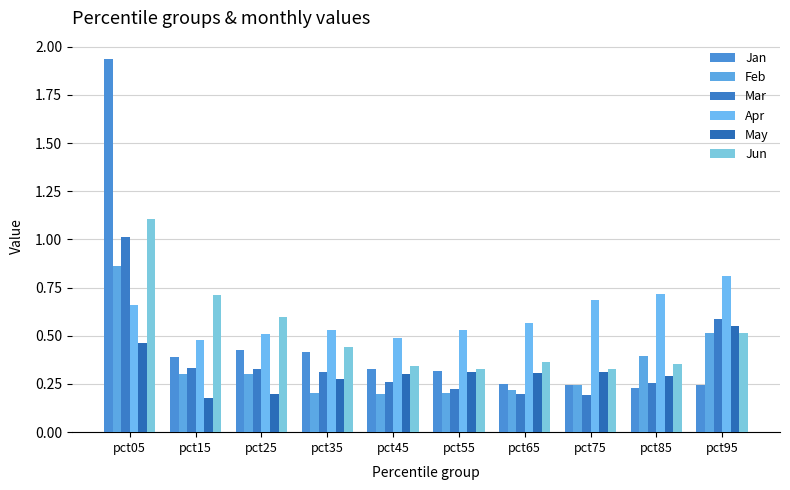

What is the approximate value of May at pct95?

0.6